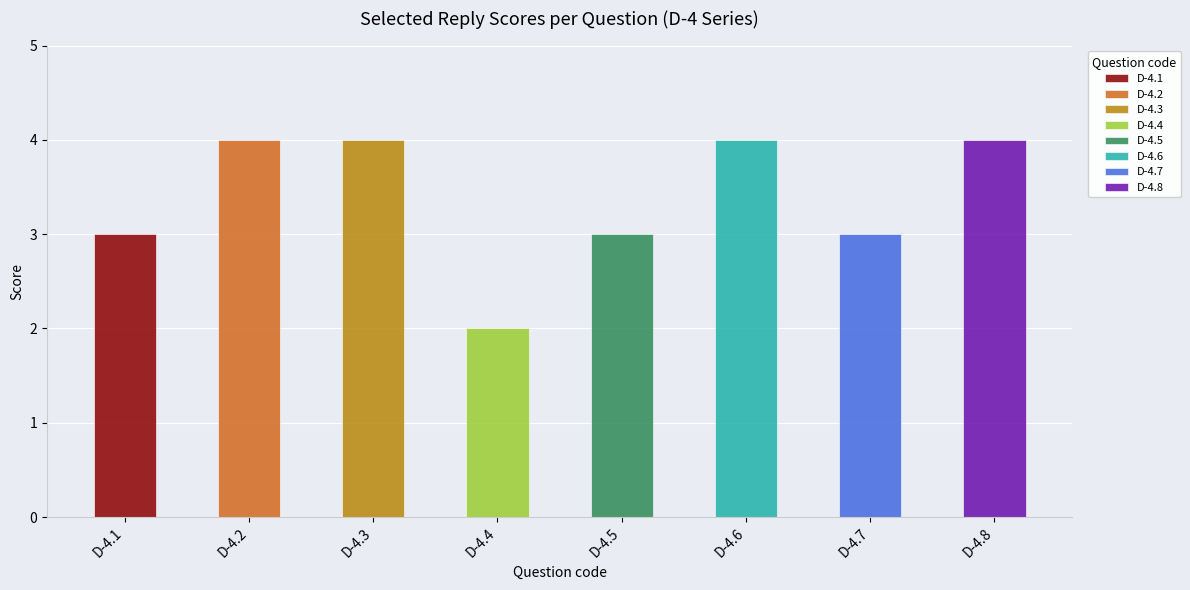

What is the sum of the values at D-4.6 and D-4.1?

7